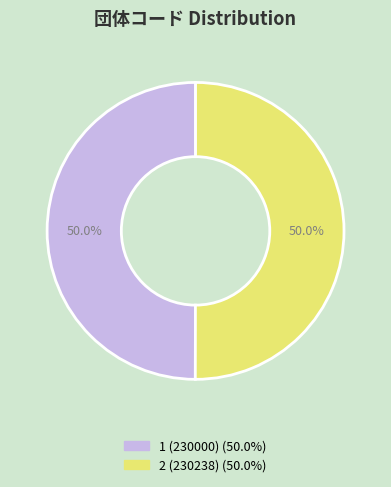

To the nearest percent, what portion does 2 represent?

50%